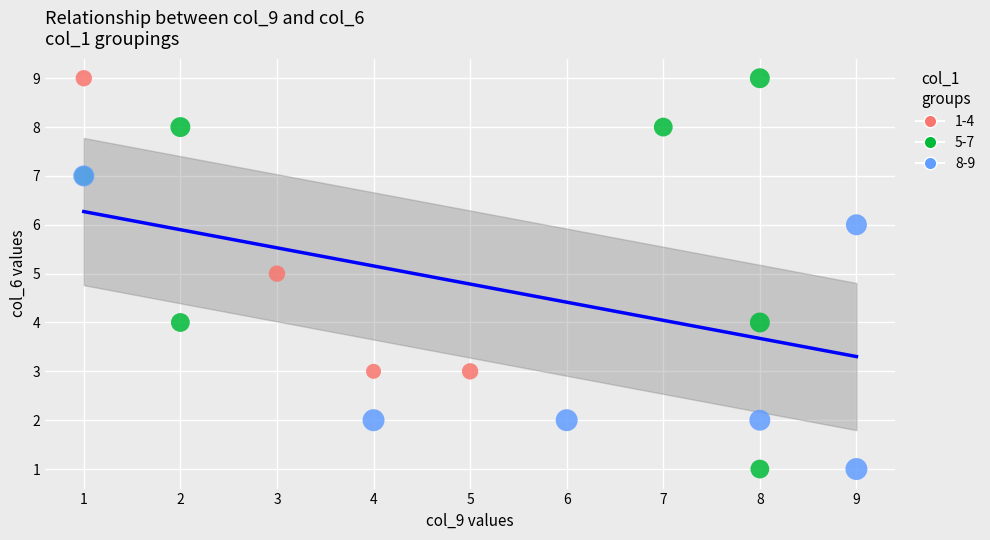

Which series has the widest spread of Y values?

5-7